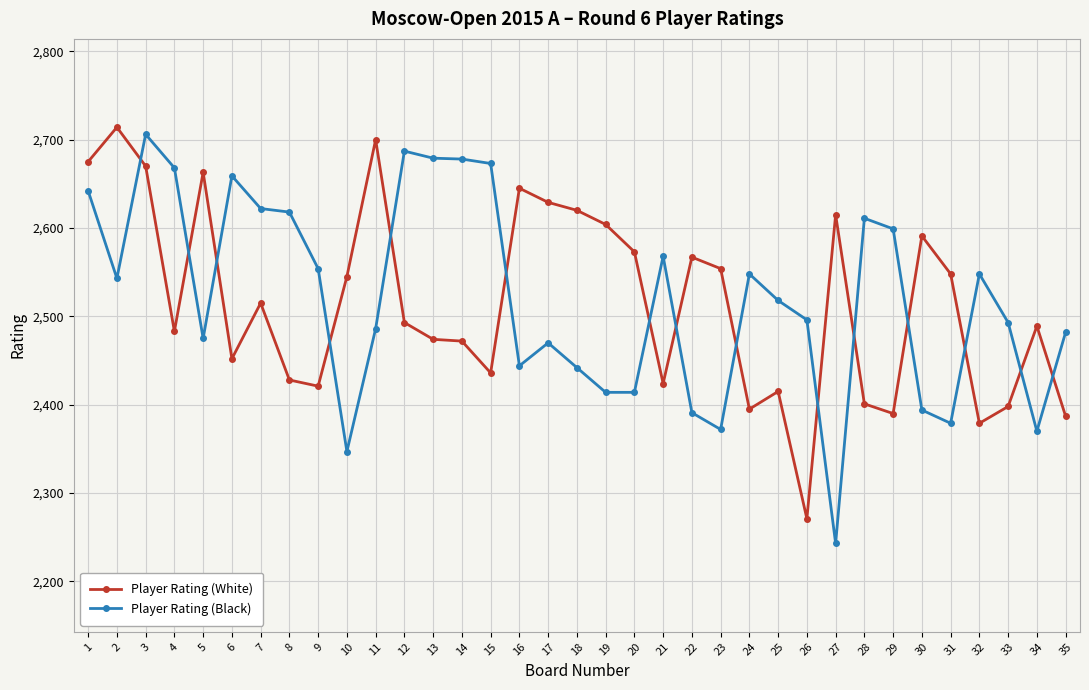

What is the value of the Player Rating (Black) point at the 17th from the left?

2470